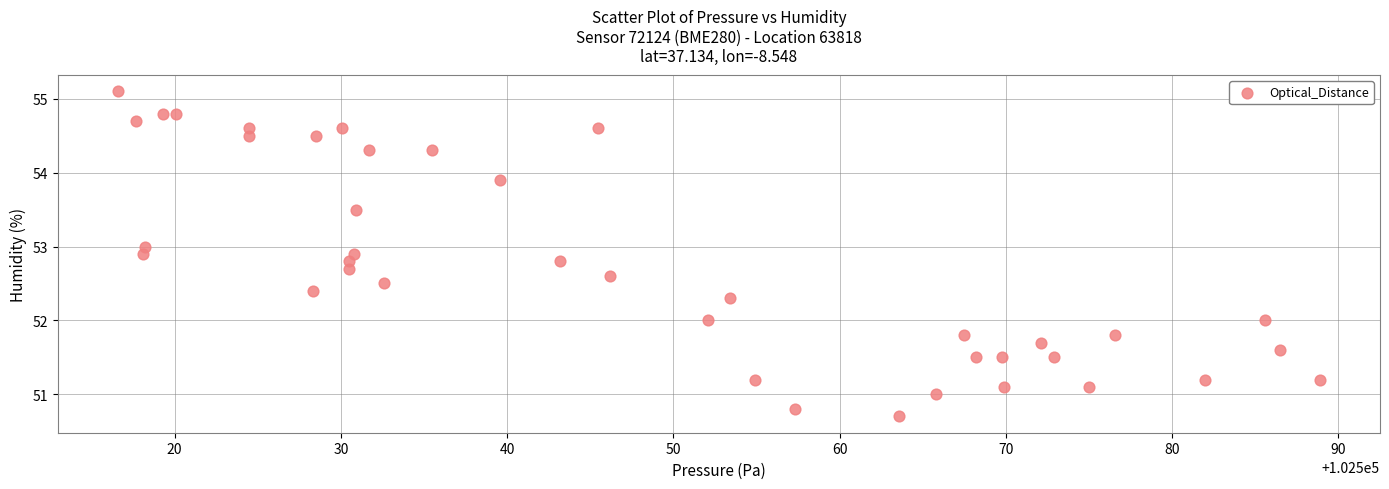

What is the range of X values (max minus min)?

72.3